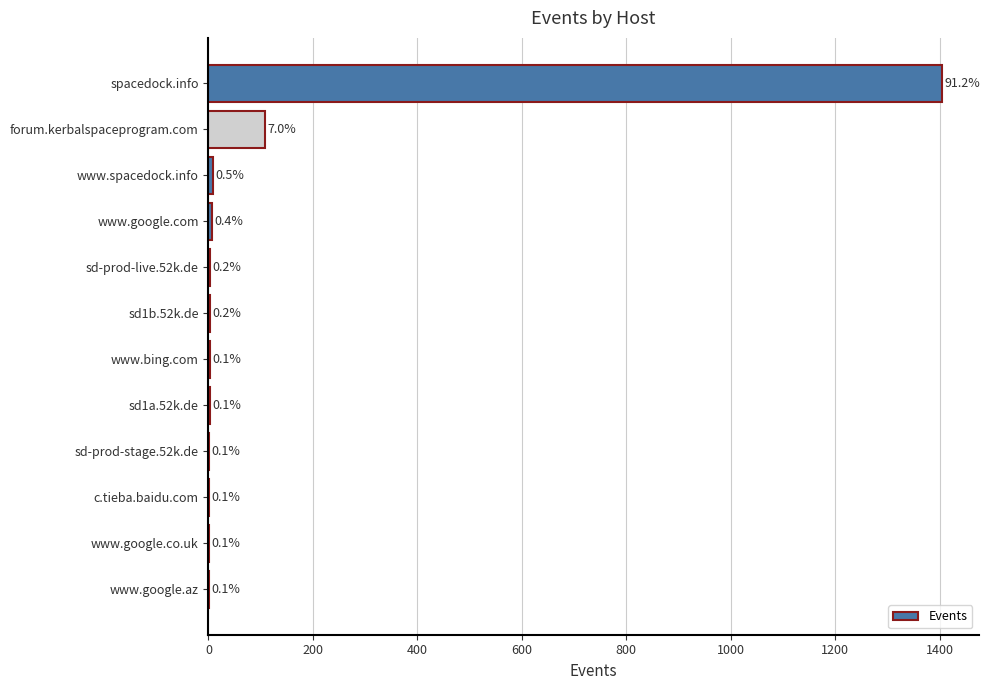

What is the greatest value displayed?

1404